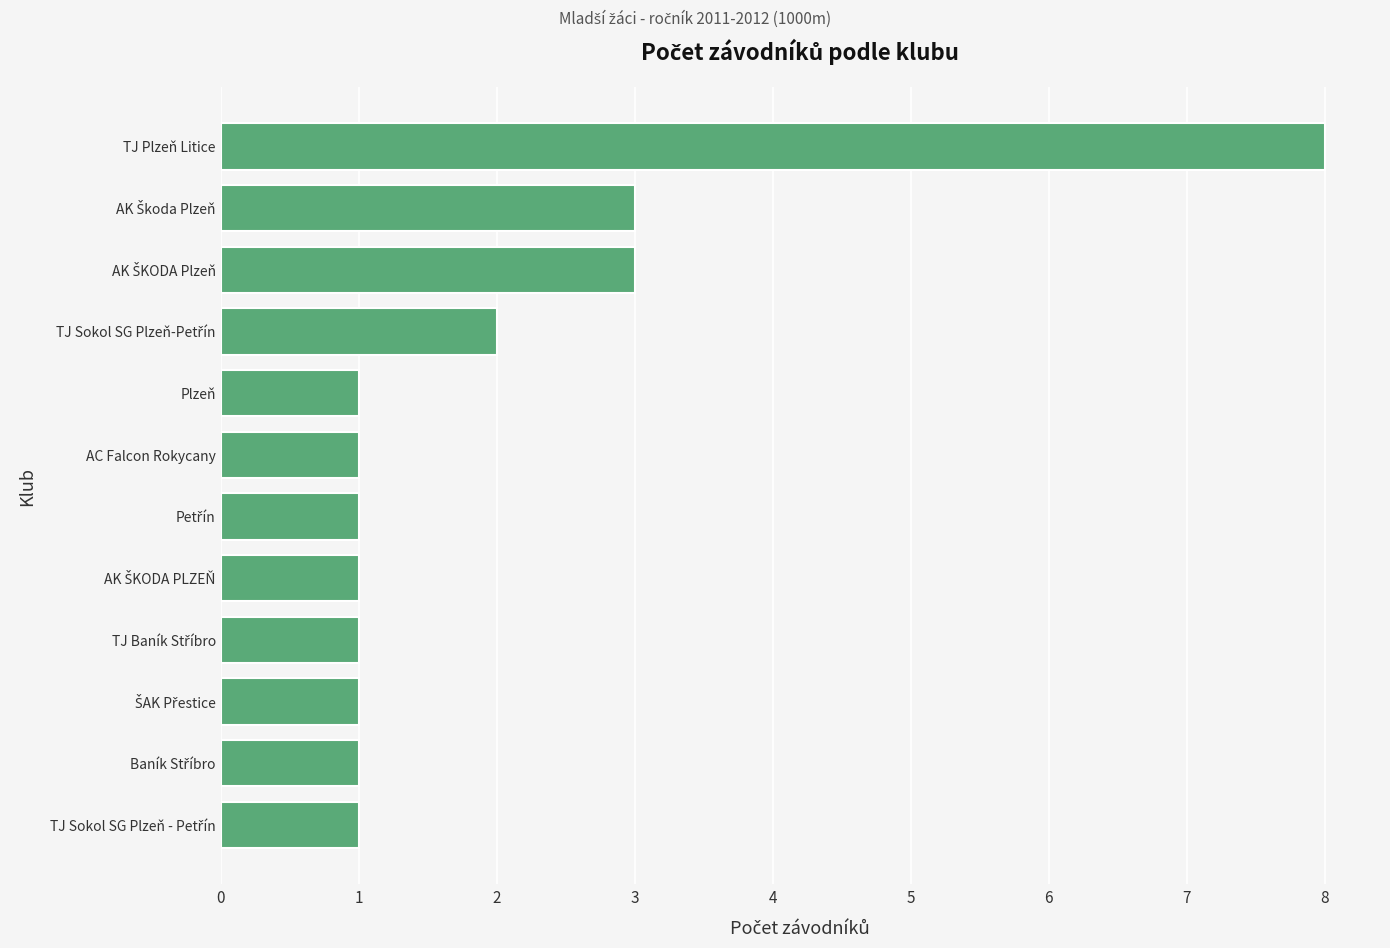

True or false: the data shows 0 at Plzeň.

False